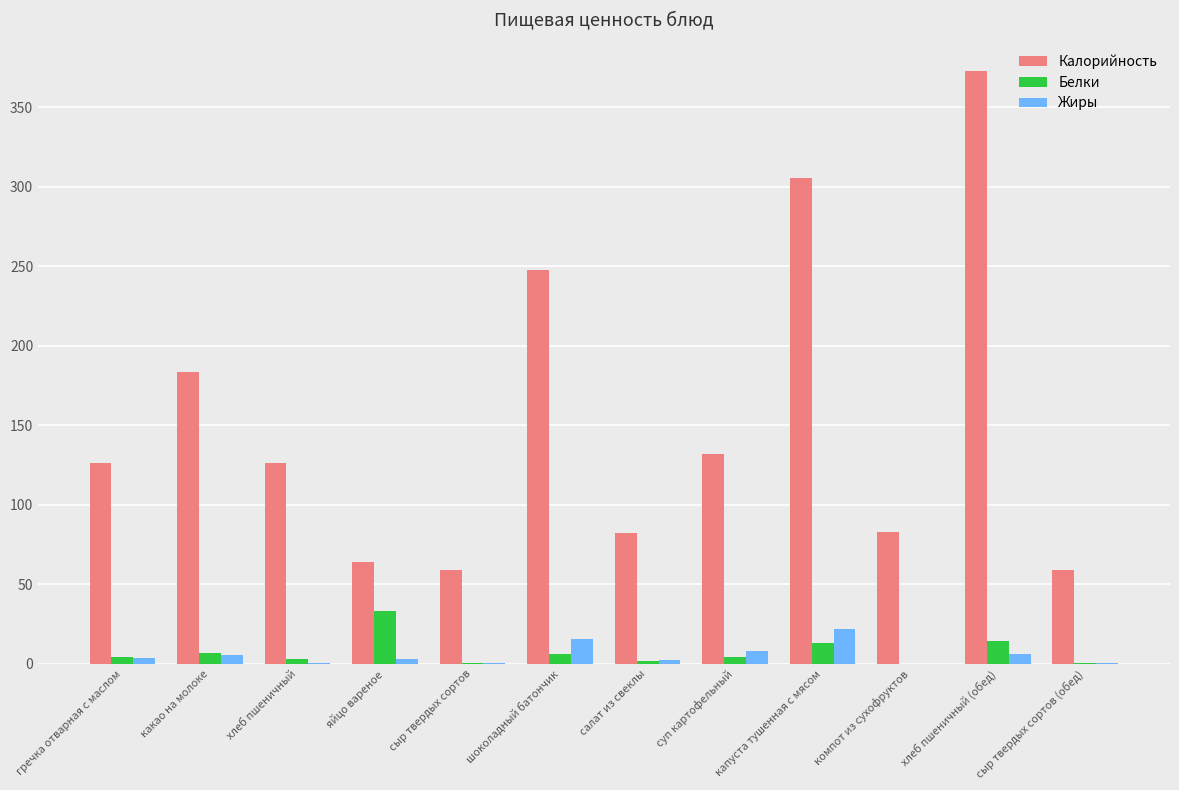

What is the difference between the Калорийность values at компот из сухофруктов and яйцо вареное?

18.6